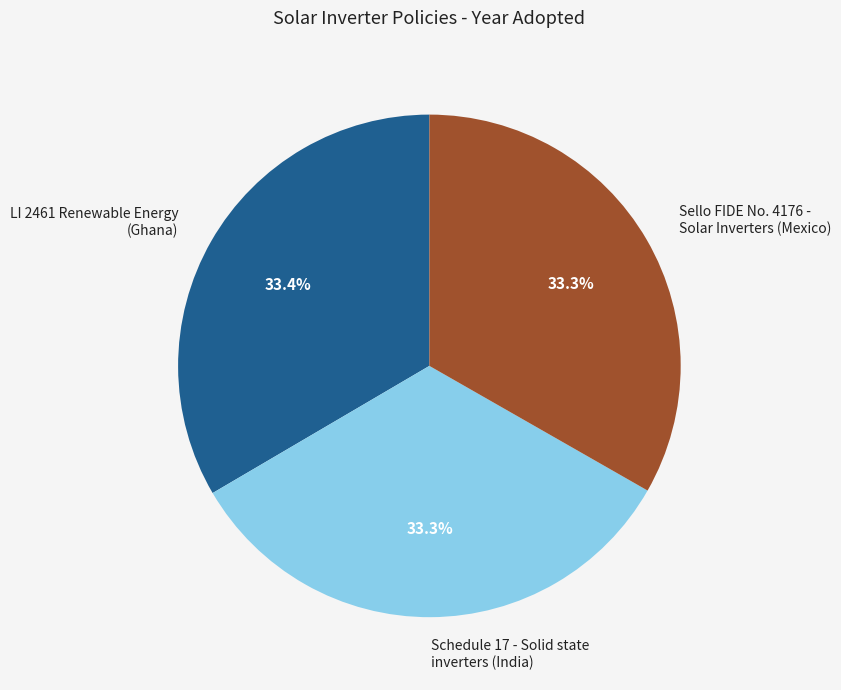

Does Sello FIDE No. 4176 - Solar Inverters (Mexico) account for over 50% of the chart?

No